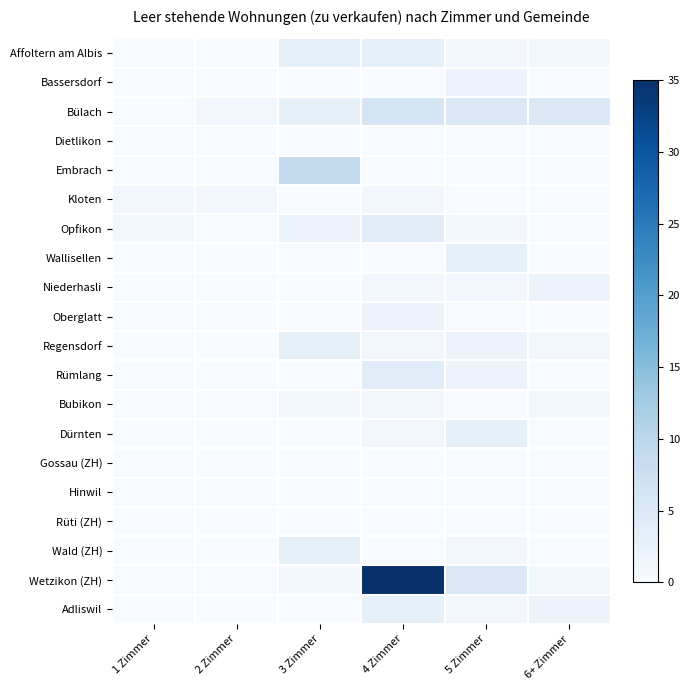

Reading left to right, transcribe all the data shown in this chart.

Affoltern am Albis: 1 Zimmer=0	2 Zimmer=0	3 Zimmer=3	4 Zimmer=3	5 Zimmer=1	6+ Zimmer=1
Bassersdorf: 1 Zimmer=0	2 Zimmer=0	3 Zimmer=0	4 Zimmer=0	5 Zimmer=2	6+ Zimmer=0
Bülach: 1 Zimmer=0	2 Zimmer=1	3 Zimmer=3	4 Zimmer=6	5 Zimmer=5	6+ Zimmer=5
Dietlikon: 1 Zimmer=0	2 Zimmer=0	3 Zimmer=0	4 Zimmer=0	5 Zimmer=0	6+ Zimmer=0
Embrach: 1 Zimmer=0	2 Zimmer=0	3 Zimmer=9	4 Zimmer=0	5 Zimmer=0	6+ Zimmer=0
Kloten: 1 Zimmer=1	2 Zimmer=1	3 Zimmer=0	4 Zimmer=1	5 Zimmer=0	6+ Zimmer=0
Opfikon: 1 Zimmer=1	2 Zimmer=0	3 Zimmer=2	4 Zimmer=4	5 Zimmer=1	6+ Zimmer=0
Wallisellen: 1 Zimmer=0	2 Zimmer=0	3 Zimmer=0	4 Zimmer=0	5 Zimmer=3	6+ Zimmer=0
Niederhasli: 1 Zimmer=0	2 Zimmer=0	3 Zimmer=0	4 Zimmer=1	5 Zimmer=1	6+ Zimmer=2
Oberglatt: 1 Zimmer=0	2 Zimmer=0	3 Zimmer=0	4 Zimmer=2	5 Zimmer=0	6+ Zimmer=0
Regensdorf: 1 Zimmer=0	2 Zimmer=0	3 Zimmer=3	4 Zimmer=1	5 Zimmer=2	6+ Zimmer=1
Rümlang: 1 Zimmer=0	2 Zimmer=0	3 Zimmer=0	4 Zimmer=4	5 Zimmer=2	6+ Zimmer=0
Bubikon: 1 Zimmer=0	2 Zimmer=0	3 Zimmer=1	4 Zimmer=1	5 Zimmer=0	6+ Zimmer=1
Dürnten: 1 Zimmer=0	2 Zimmer=0	3 Zimmer=0	4 Zimmer=1	5 Zimmer=3	6+ Zimmer=0
Gossau (ZH): 1 Zimmer=0	2 Zimmer=0	3 Zimmer=0	4 Zimmer=0	5 Zimmer=0	6+ Zimmer=0
Hinwil: 1 Zimmer=0	2 Zimmer=0	3 Zimmer=0	4 Zimmer=0	5 Zimmer=0	6+ Zimmer=0
Rüti (ZH): 1 Zimmer=0	2 Zimmer=0	3 Zimmer=0	4 Zimmer=0	5 Zimmer=0	6+ Zimmer=0
Wald (ZH): 1 Zimmer=0	2 Zimmer=0	3 Zimmer=3	4 Zimmer=0	5 Zimmer=1	6+ Zimmer=0
Wetzikon (ZH): 1 Zimmer=0	2 Zimmer=0	3 Zimmer=1	4 Zimmer=35	5 Zimmer=5	6+ Zimmer=1
Adliswil: 1 Zimmer=0	2 Zimmer=0	3 Zimmer=0	4 Zimmer=3	5 Zimmer=1	6+ Zimmer=2